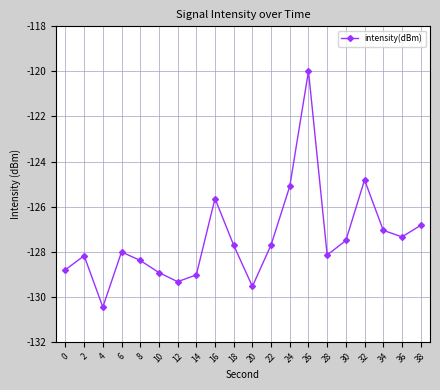

What is the change in value from 0 to 22?

+1.1